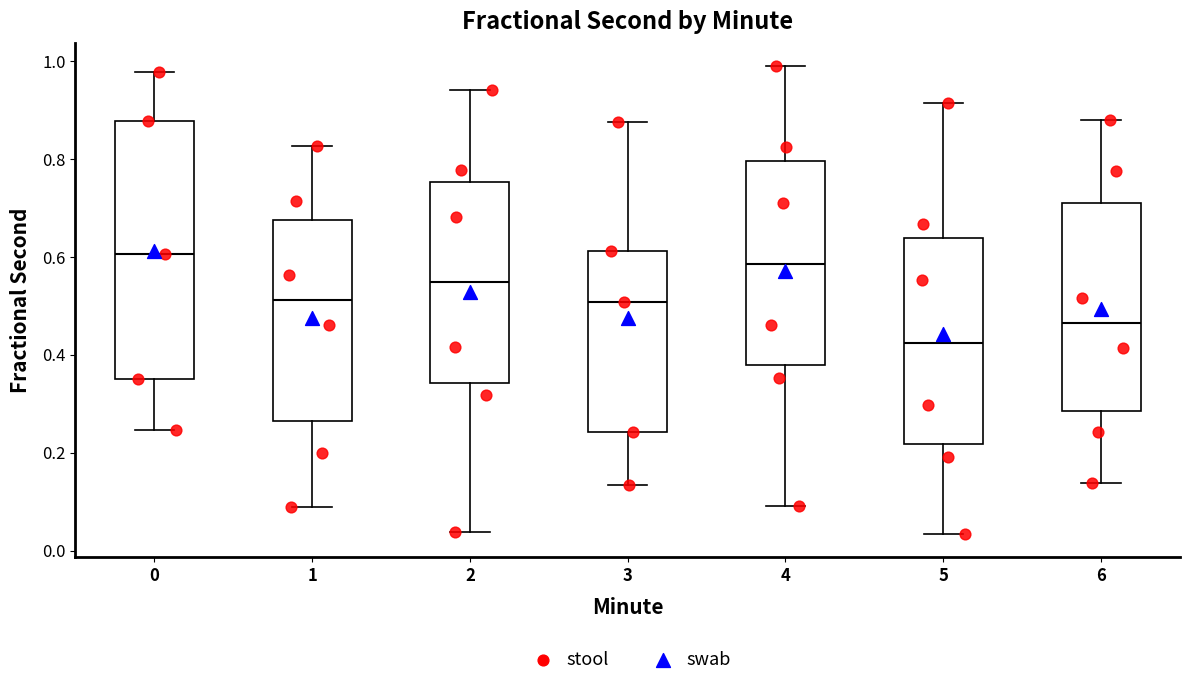

Reading left to right, read every box against the y-axis: the position of its median line, the range the box covers, and the ends of its whiskers. The values are not printed on the chart, so give them approximately, as read against the axis.

0: median 0.60, box 0.34 to 0.88, whiskers 0.24 to 0.98
1: median 0.52, box 0.26 to 0.68, whiskers 0.08 to 0.82
2: median 0.54, box 0.34 to 0.76, whiskers 0.04 to 0.94
3: median 0.50, box 0.24 to 0.62, whiskers 0.14 to 0.88
4: median 0.58, box 0.38 to 0.80, whiskers 0.10 to 0.98
5: median 0.42, box 0.22 to 0.64, whiskers 0.04 to 0.92
6: median 0.46, box 0.28 to 0.70, whiskers 0.14 to 0.88